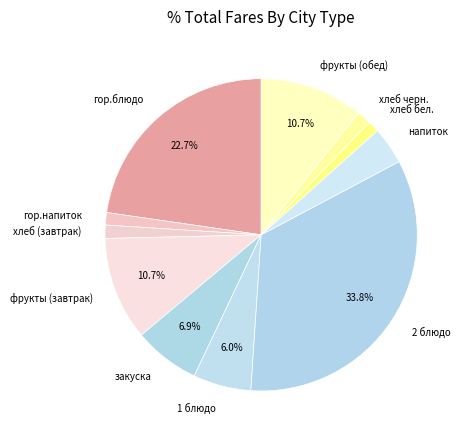

What portion of the pie excludes закуска?

93.1%